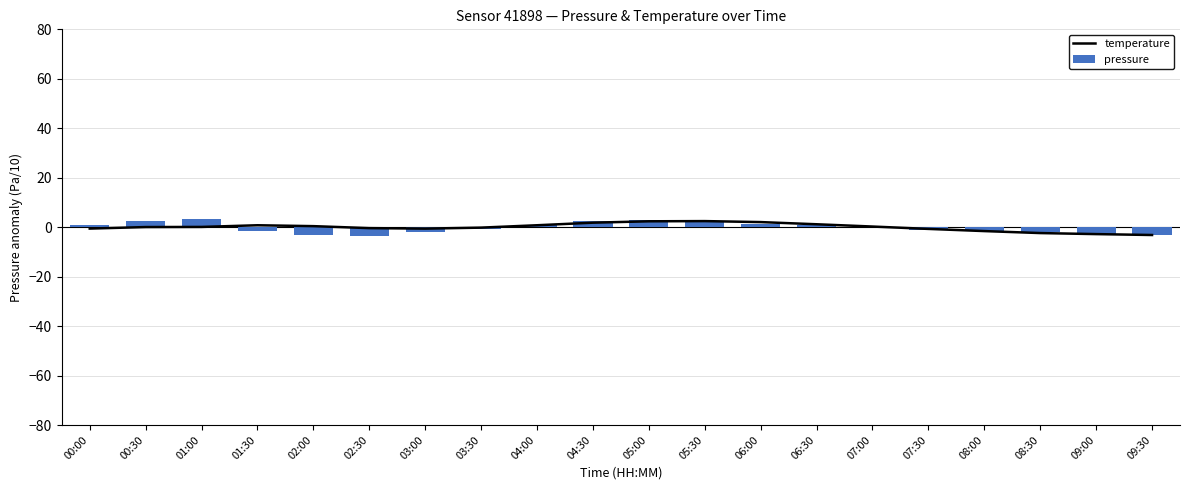

Which has a higher value, 05:00 or 00:30?

05:00